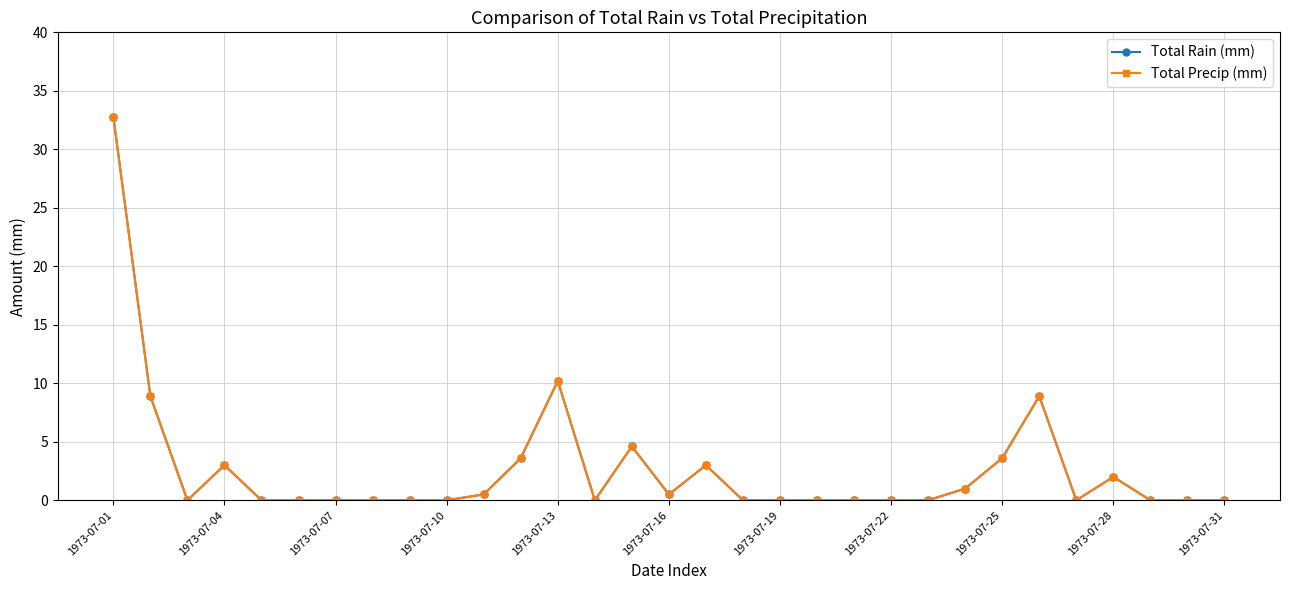

Reading left to right, extract all data points from this chart.

Total Rain (mm): 32.8	8.9	0.0	3.0	0.0	0.0	0.0	0.0	0.0	0.0	0.5	3.6	10.2	0.0	4.6	0.5	3.0	0.0	0.0	0.0	0.0	0.0	0.0	1.0	3.6	8.9	0.0	2.0	0.0	0.0	0.0
Total Precip (mm): 32.8	8.9	0.0	3.0	0.0	0.0	0.0	0.0	0.0	0.0	0.5	3.6	10.2	0.0	4.6	0.5	3.0	0.0	0.0	0.0	0.0	0.0	0.0	1.0	3.6	8.9	0.0	2.0	0.0	0.0	0.0